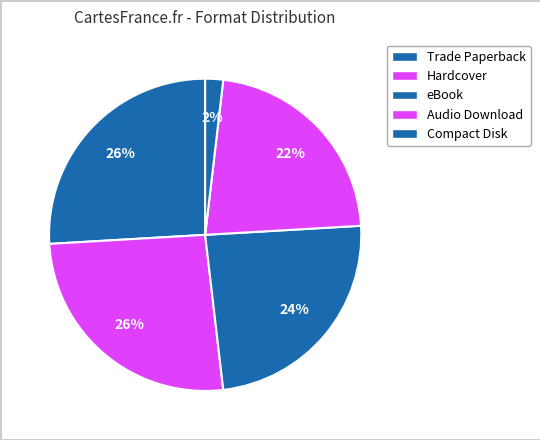

Is Compact Disk the majority of the pie?

No